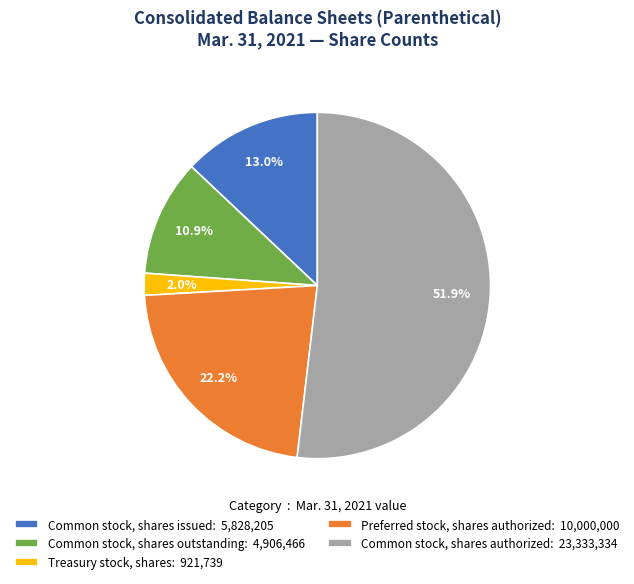

Does Common stock, shares authorized account for over 50% of the chart?

Yes